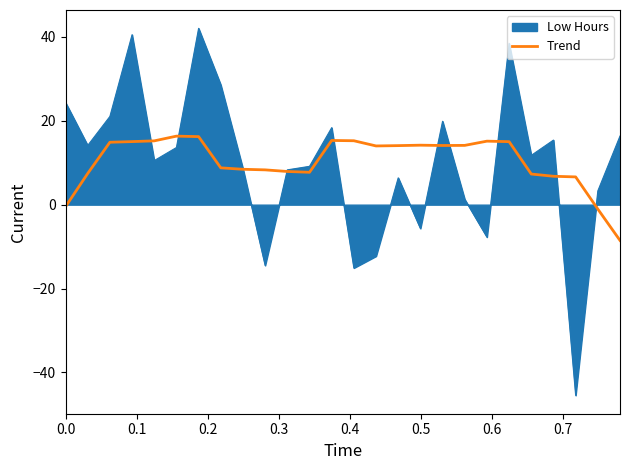

What is the highest value of the Low Hours series?

42.0